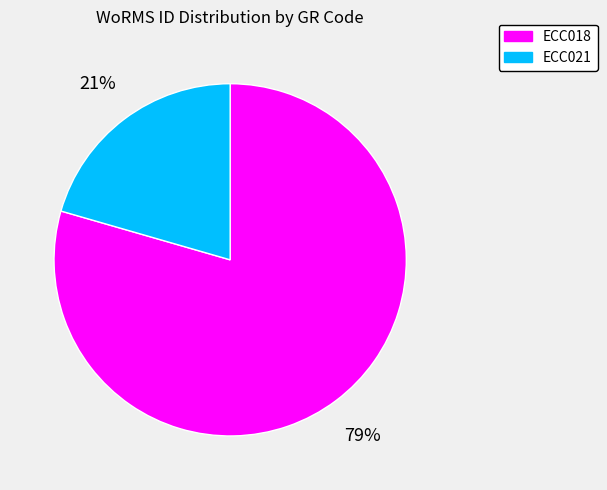

Approximately how many times larger is the value at ECC021 compared to ECC018?

0.3